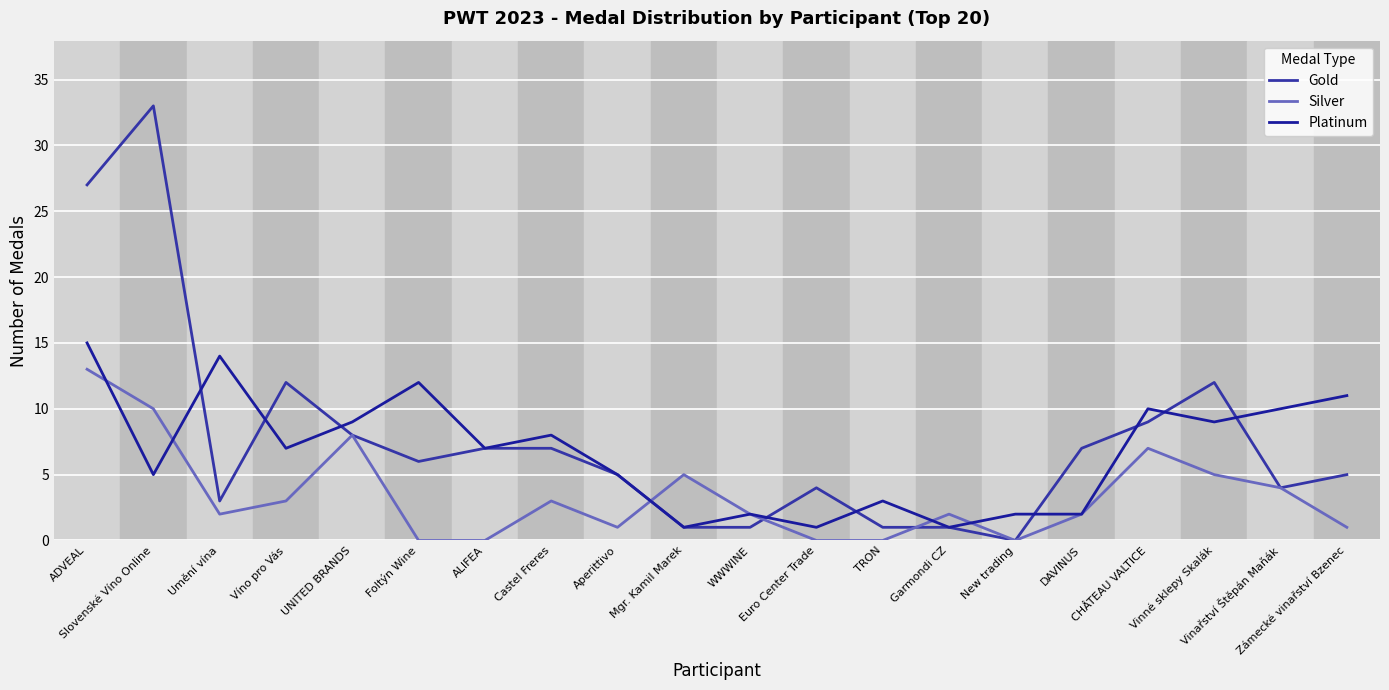

Which series changed the most between Aperittivo and Zámecké vinařství Bzenec?

Platinum